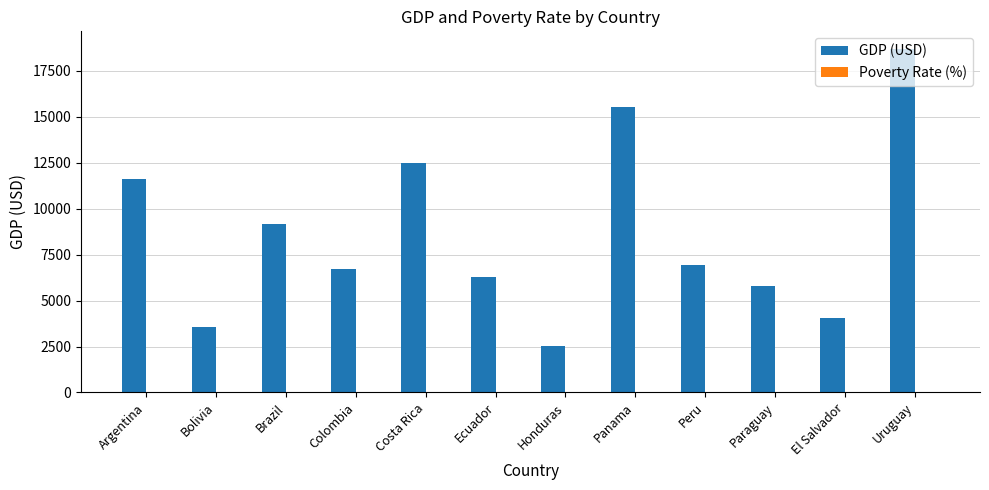

True or false: GDP (USD) has a value of 4052.6 at El Salvador.

True